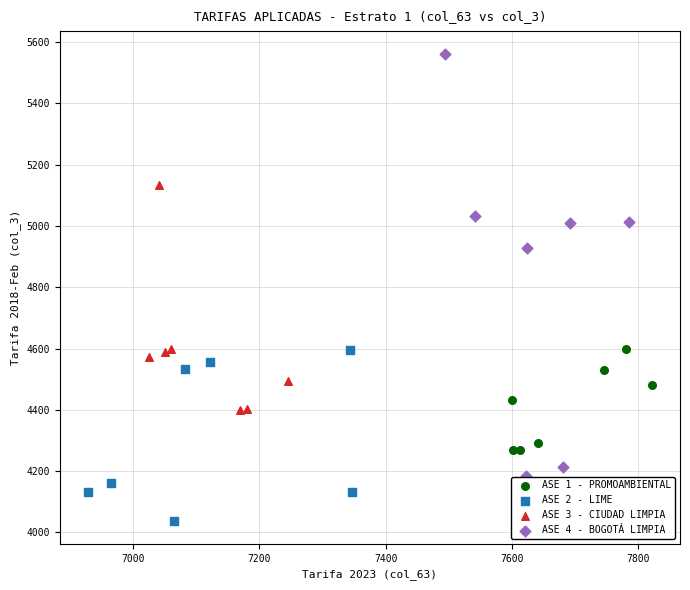

Which series reaches the maximum Y coordinate?

ASE 4 - BOGOTÁ LIMPIA